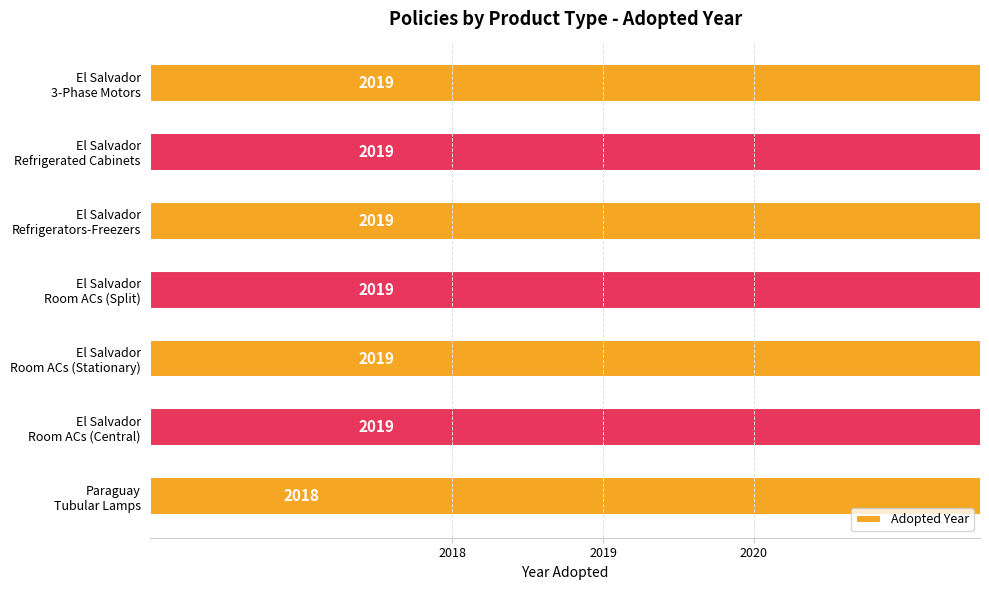

What is the sum of all values?

14132